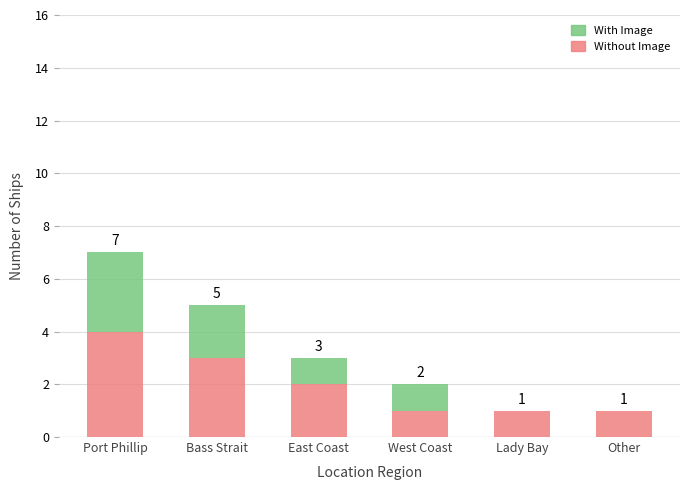

At which category is the sum across all series the highest?

Port Phillip